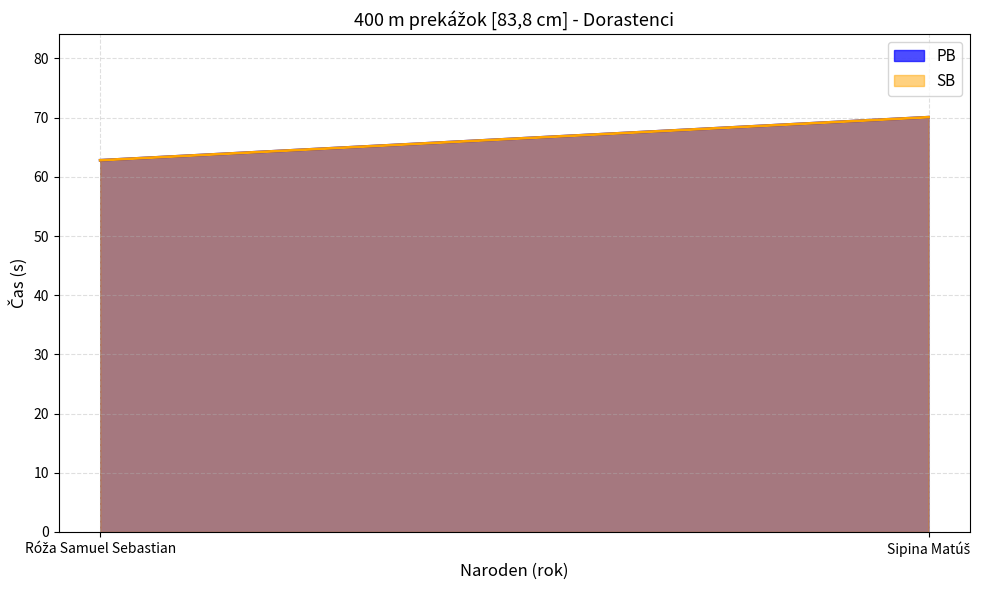

What is the label of the 1st point from the right?

Sipina Matúš